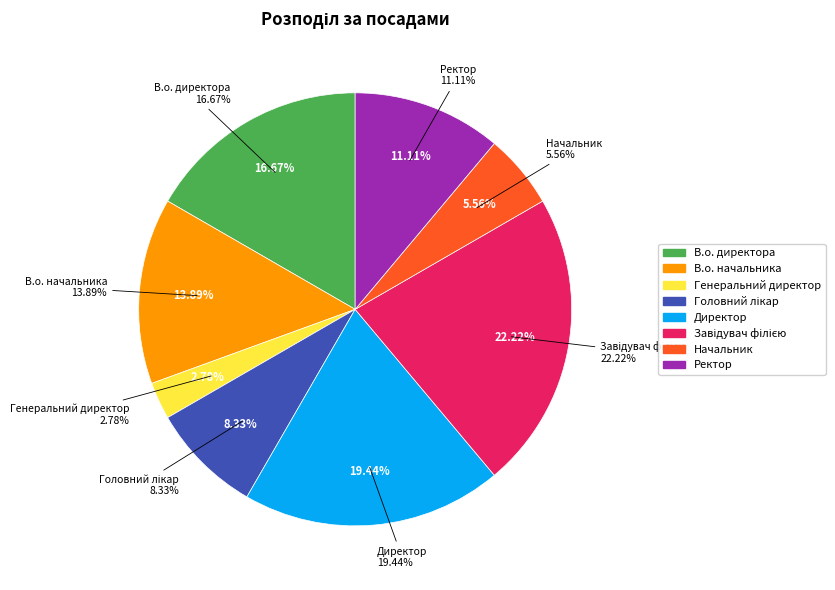

The Головний лікар slice represents 1% of the pie. True or false?

False